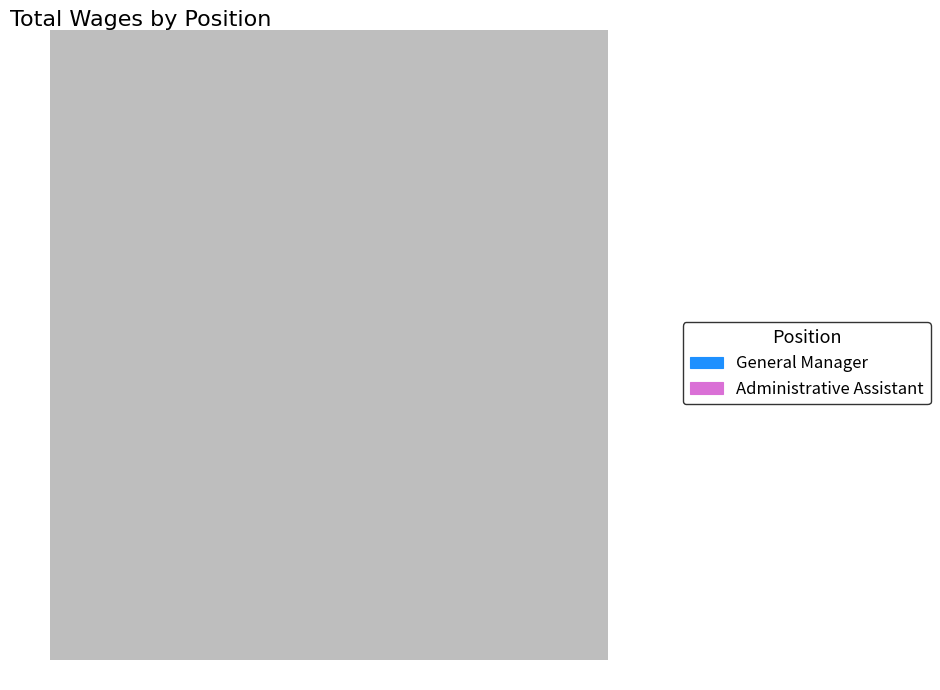

True or false: General Manager accounts for 77% of the total.

True